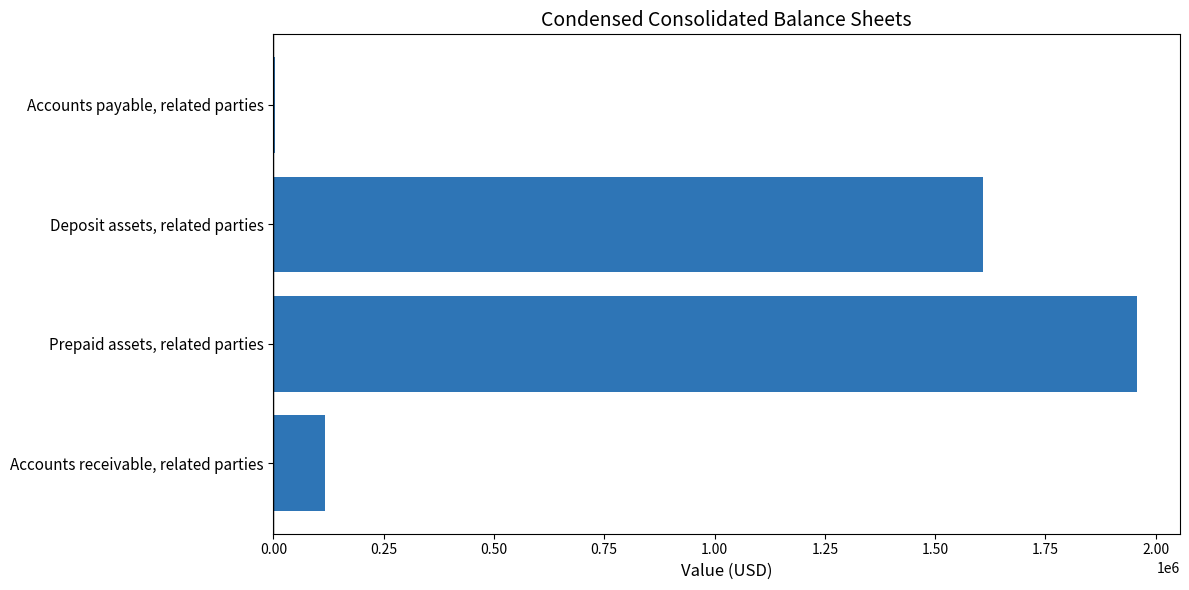

What is the greatest value displayed?

1957201